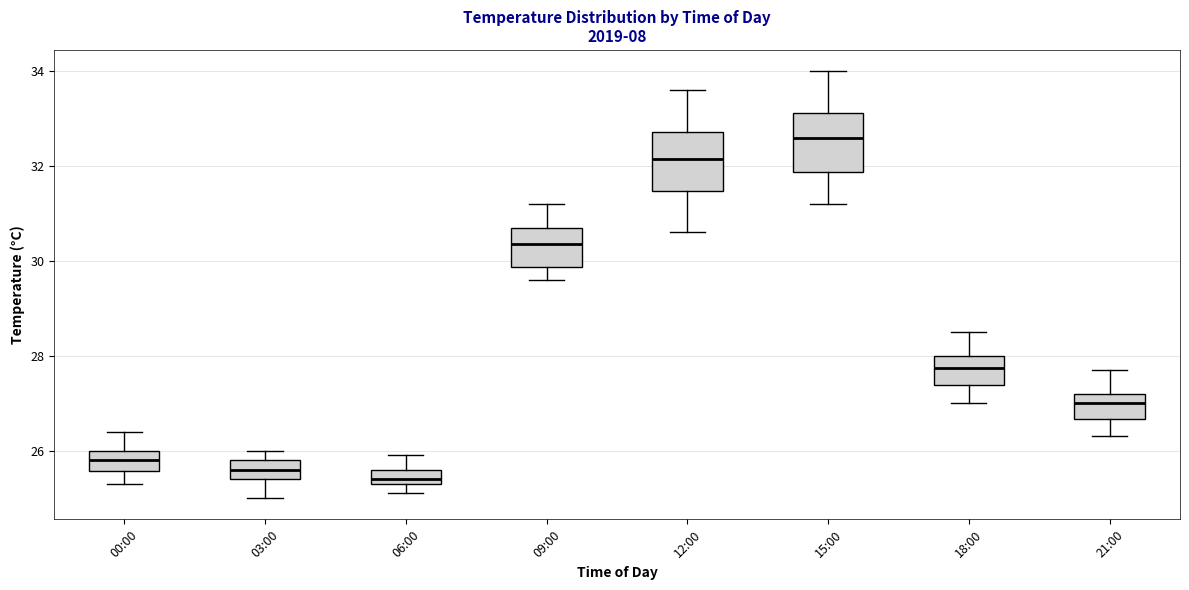

Which box has the highest median line?

15:00